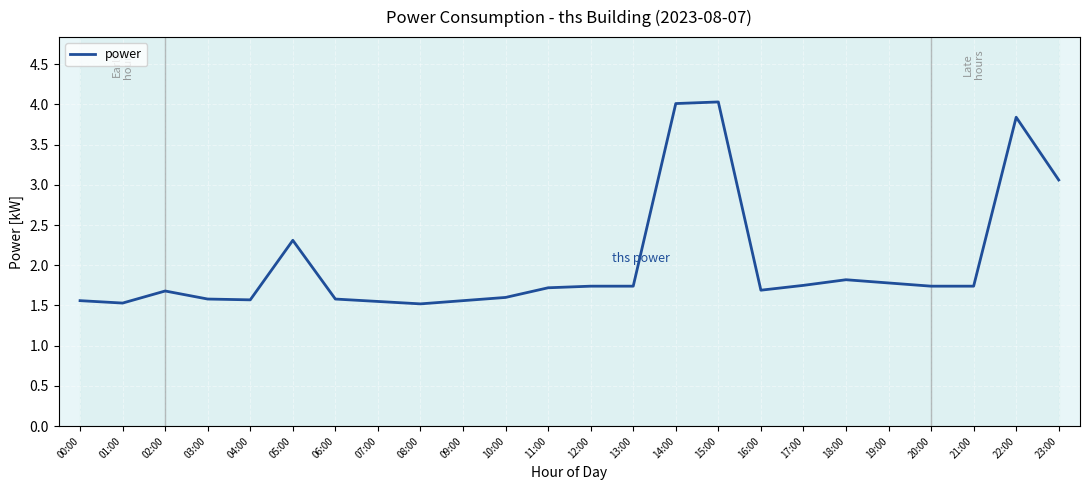

Approximately how many times larger is the value at 19:00 compared to 00:00?

1.1